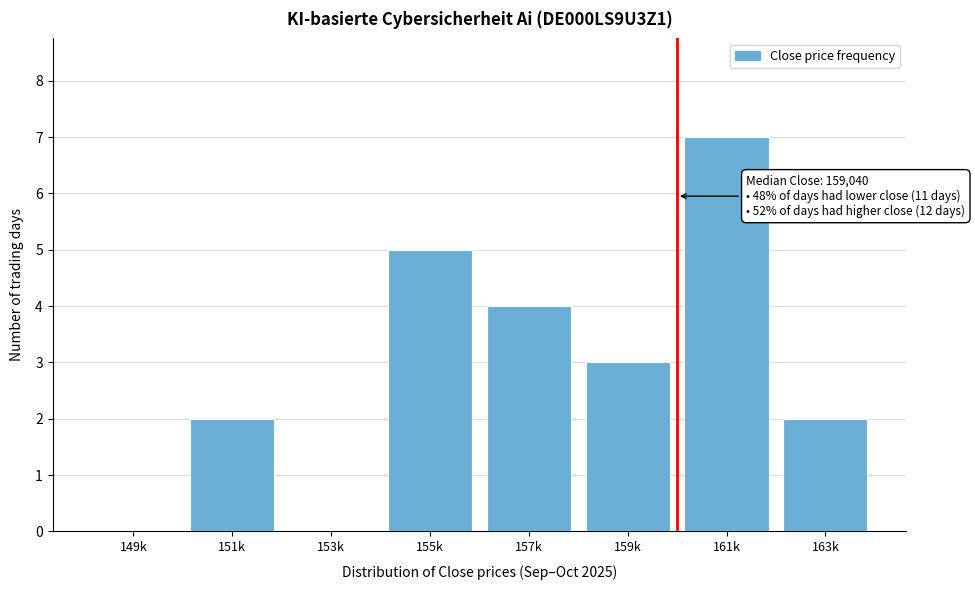

Reading left to right, transcribe all the data shown in this chart.

149k=0	151k=2	153k=0	155k=5	157k=4	159k=3	161k=7	163k=2